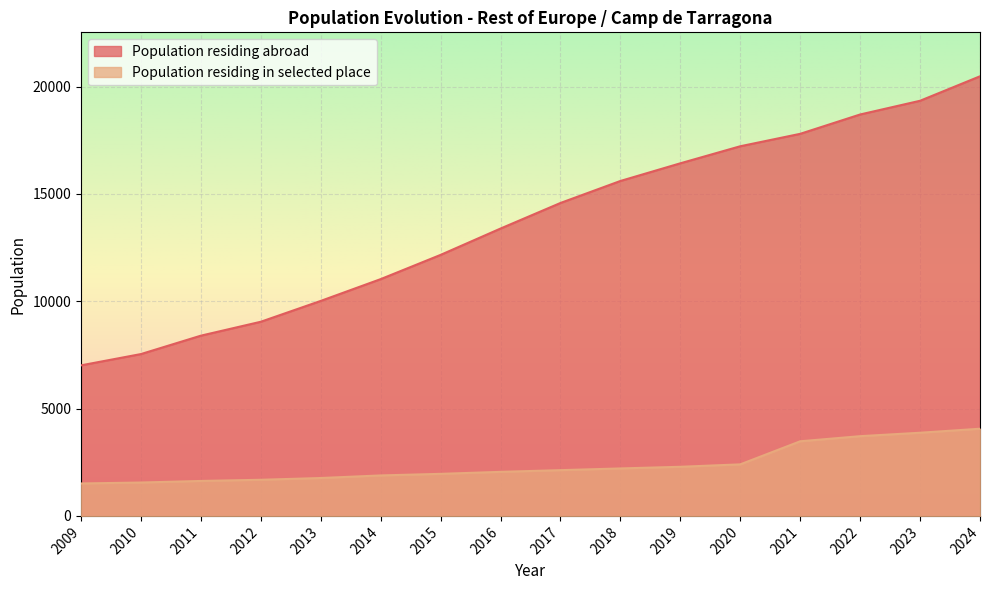

At 2015, list the series in order from smallest to largest.

Population residing in selected place, Population residing abroad